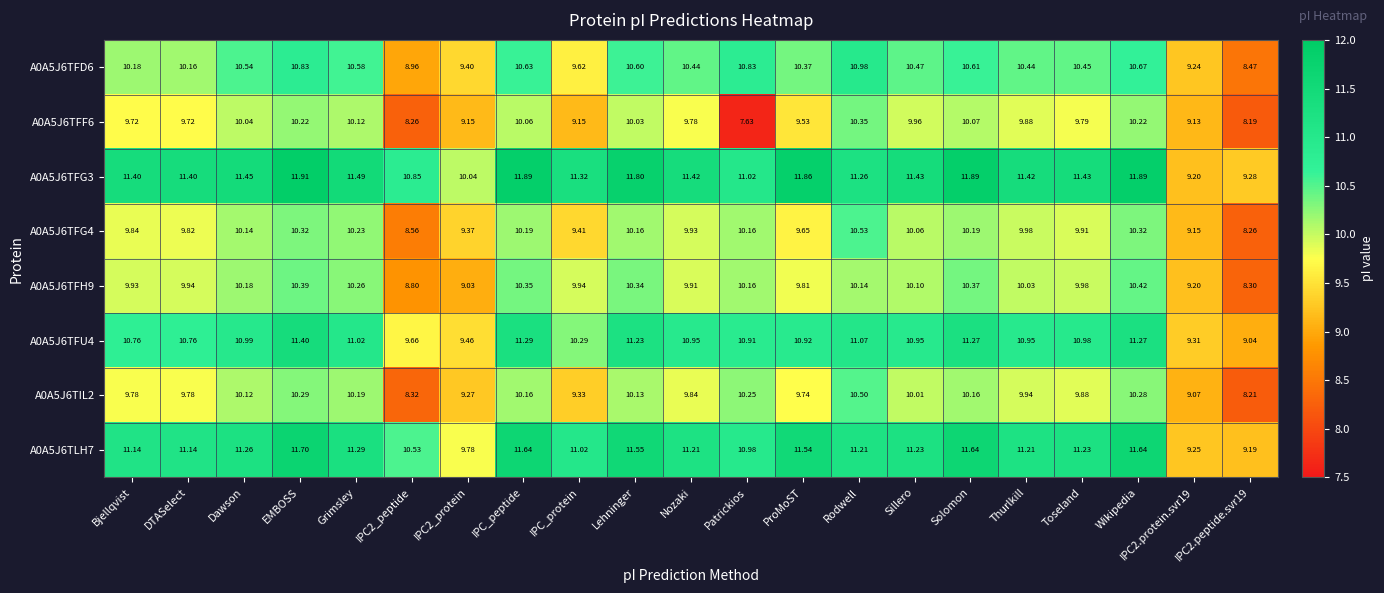

What is the spread (max minus min) of values at ProMoST?

2.3